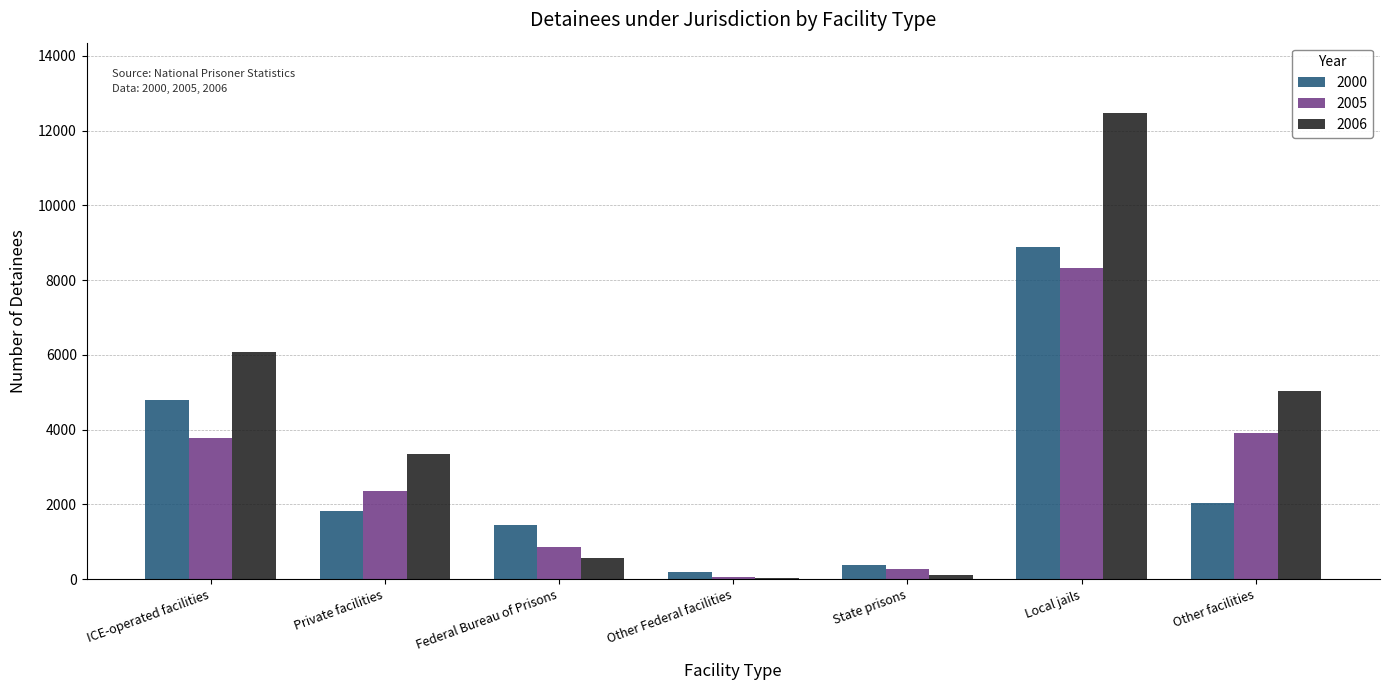

Reading left to right, list all the values displayed in this chart.

2000: ICE-operated facilities=4785	Private facilities=1829	Federal Bureau of Prisons=1444	Other Federal facilities=178	State prisons=369	Local jails=8886	Other facilities=2026
2005: ICE-operated facilities=3782	Private facilities=2365	Federal Bureau of Prisons=860	Other Federal facilities=46	State prisons=276	Local jails=8322	Other facilities=3911
2006: ICE-operated facilities=6079	Private facilities=3358	Federal Bureau of Prisons=574	Other Federal facilities=18	State prisons=96	Local jails=12482	Other facilities=5027